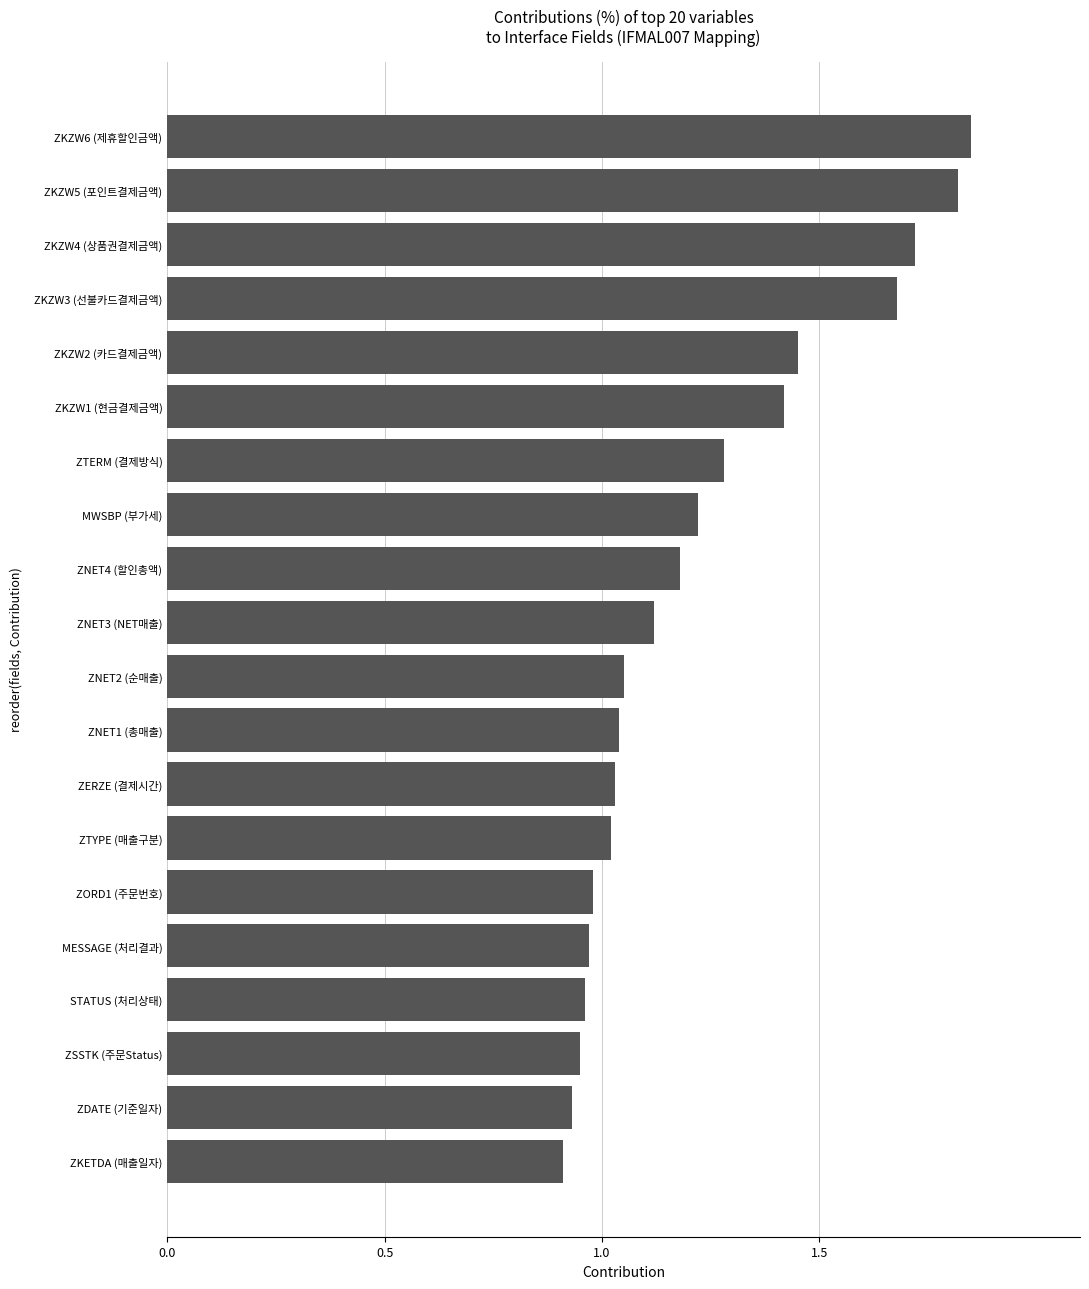

What is the label of the 5th bar from the bottom?

MESSAGE (처리결과)